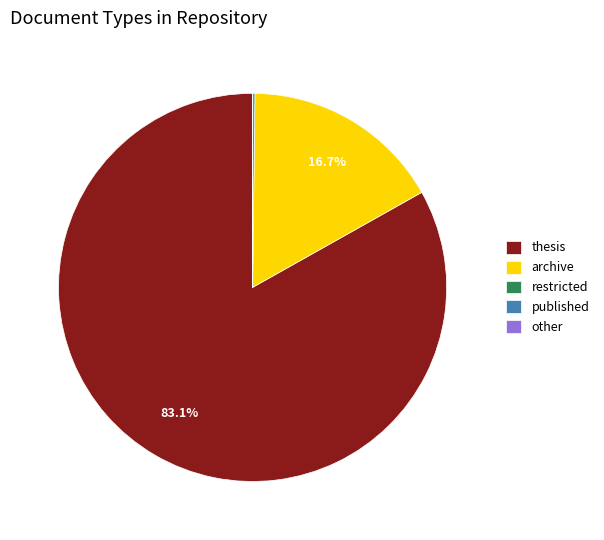

Is there a majority slice in this chart?

Yes